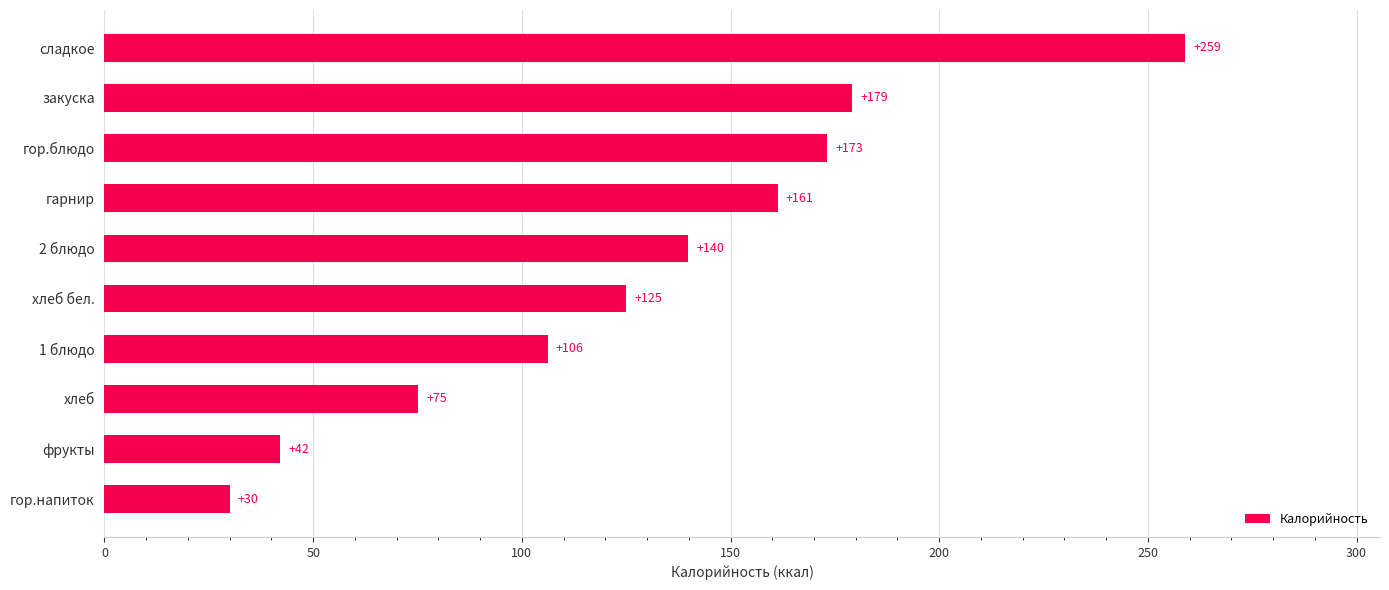

Between гор.блюдо and хлеб, which is larger?

гор.блюдо